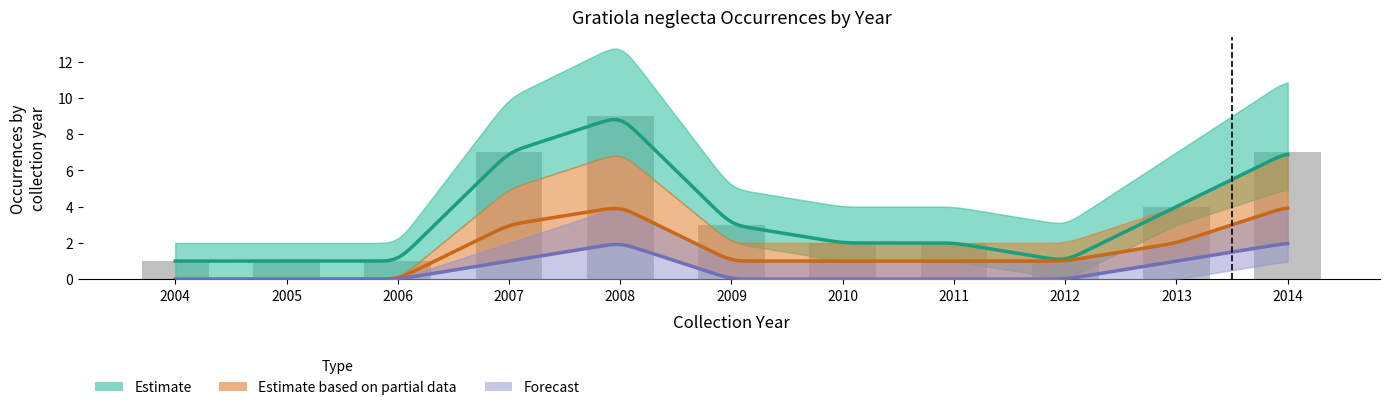

Rank the categories by Estimate based on partial data value from highest to lowest.

2008, 2014, 2007, 2013, 2009, 2010, 2011, 2012, 2004, 2005, 2006